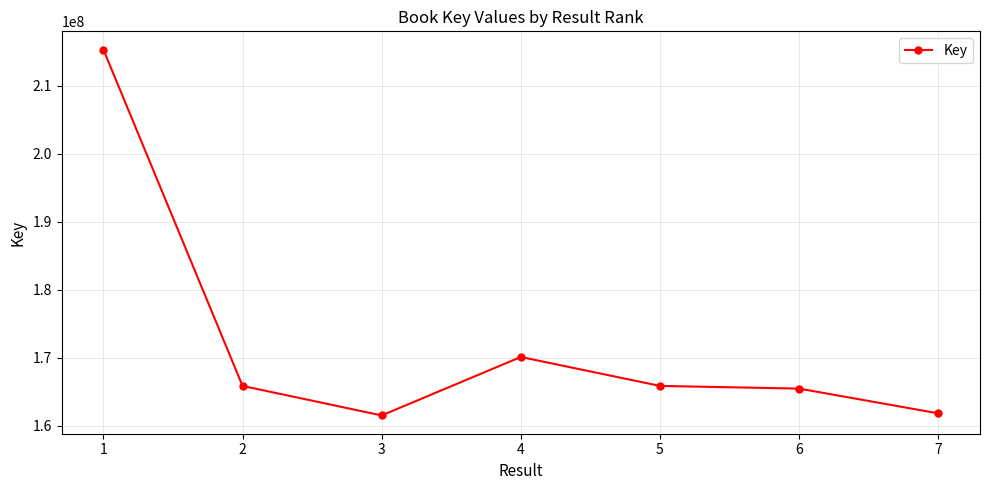

How many distinct data groups are displayed?

1